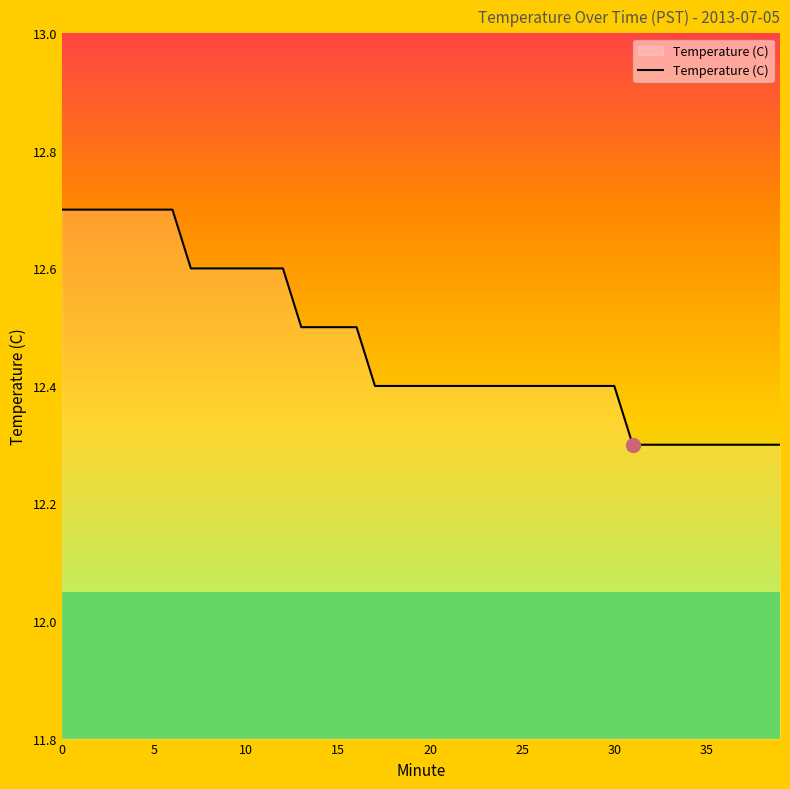

What is the smallest value displayed?

12.3